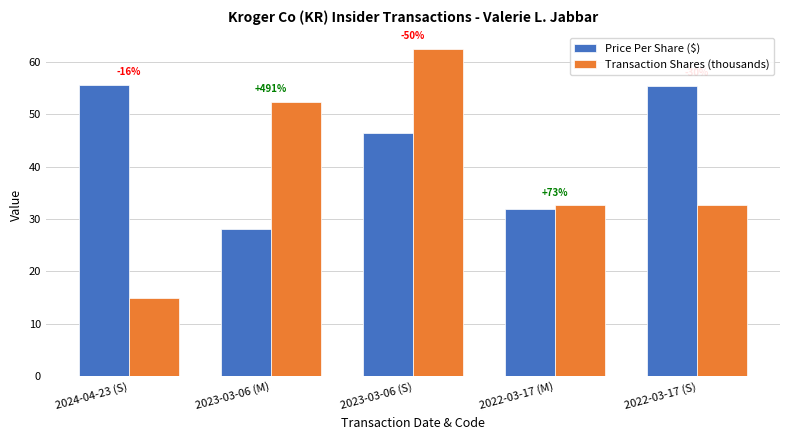

Are the bars horizontal?

No